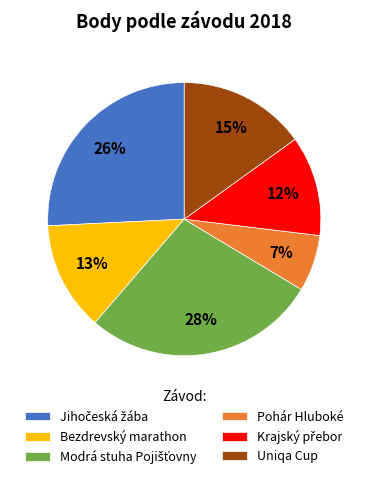

Count the number of slices in the pie.

6